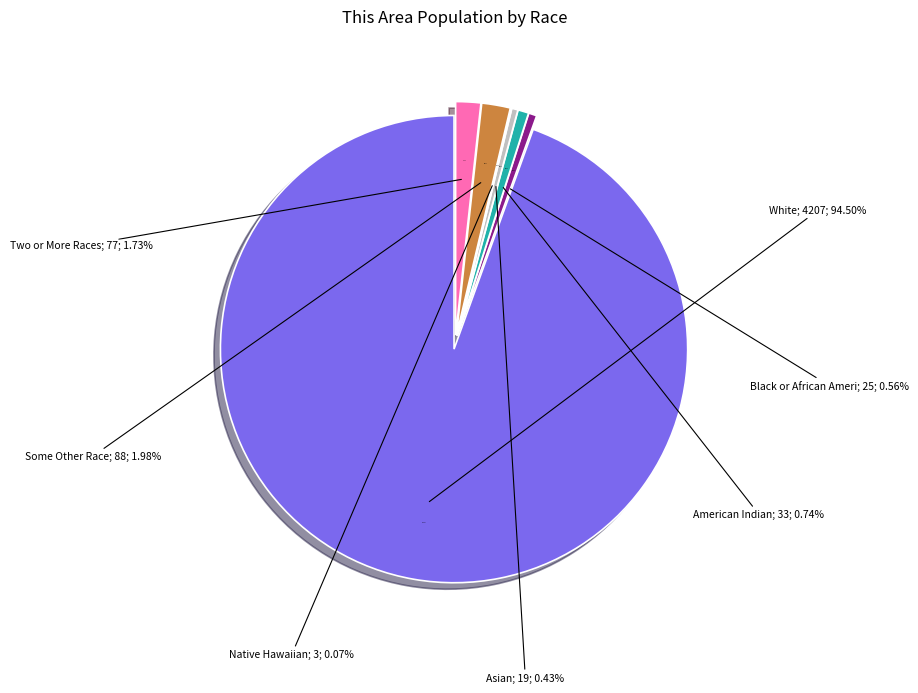

To the nearest percent, what is the difference between the Some Other Race alone and Black or African American alone slice percentages?

1%